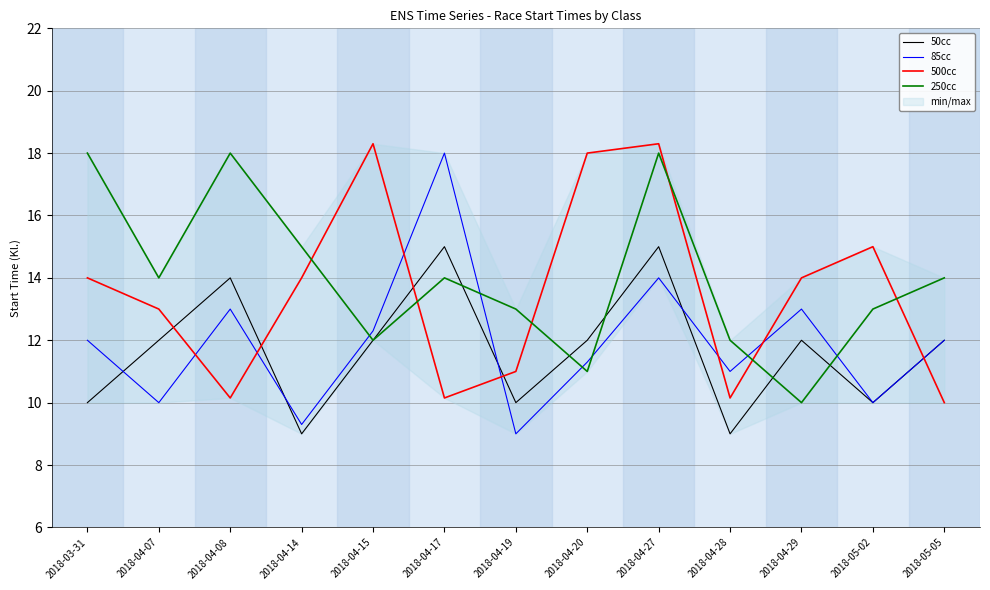

Is the value of 85cc at 2018-04-17 greater than the value of 500cc at 2018-04-08?

Yes